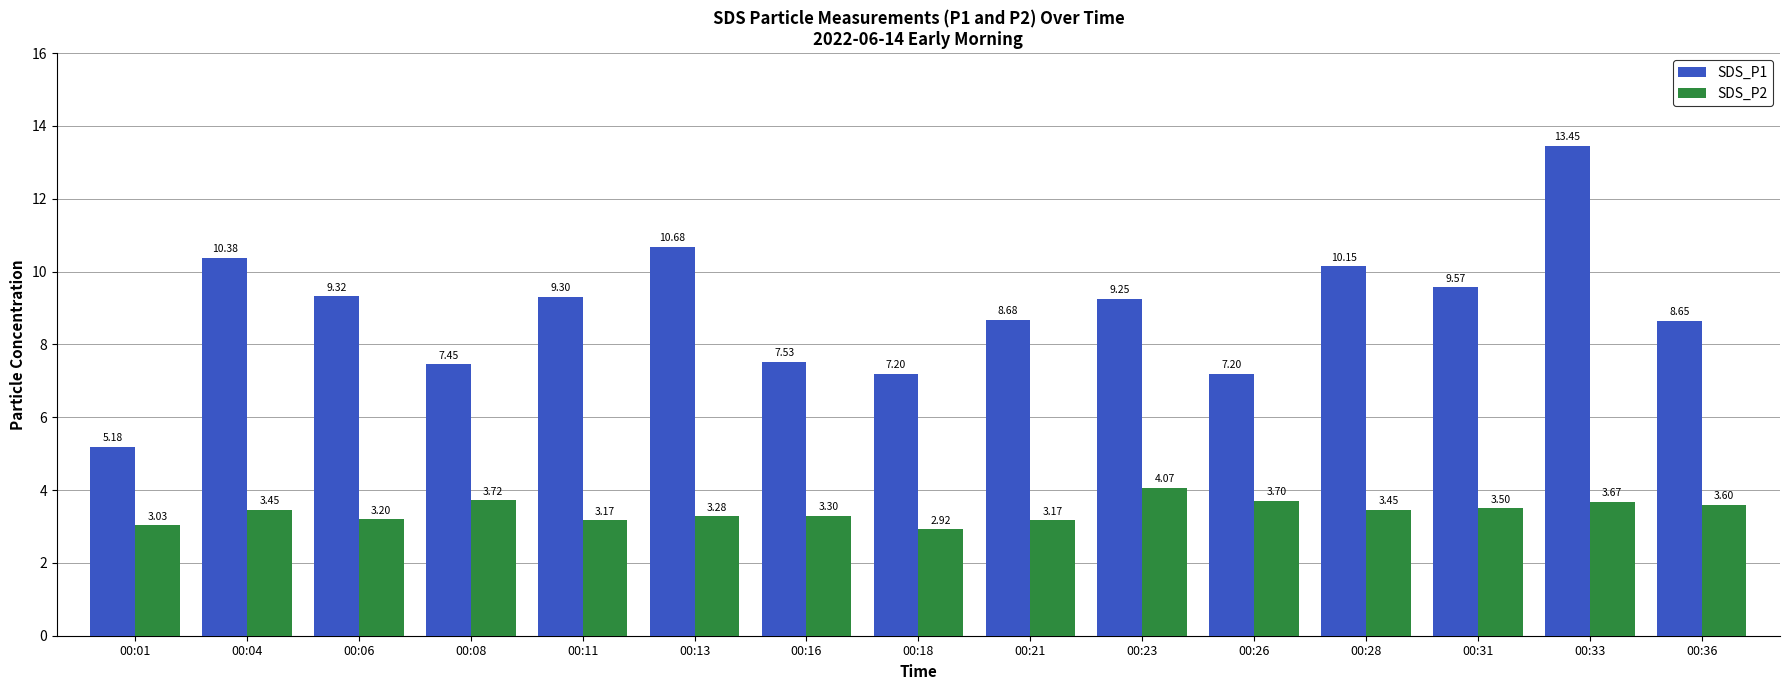

Rank the series at 00:01 from lowest to highest value.

SDS_P2, SDS_P1